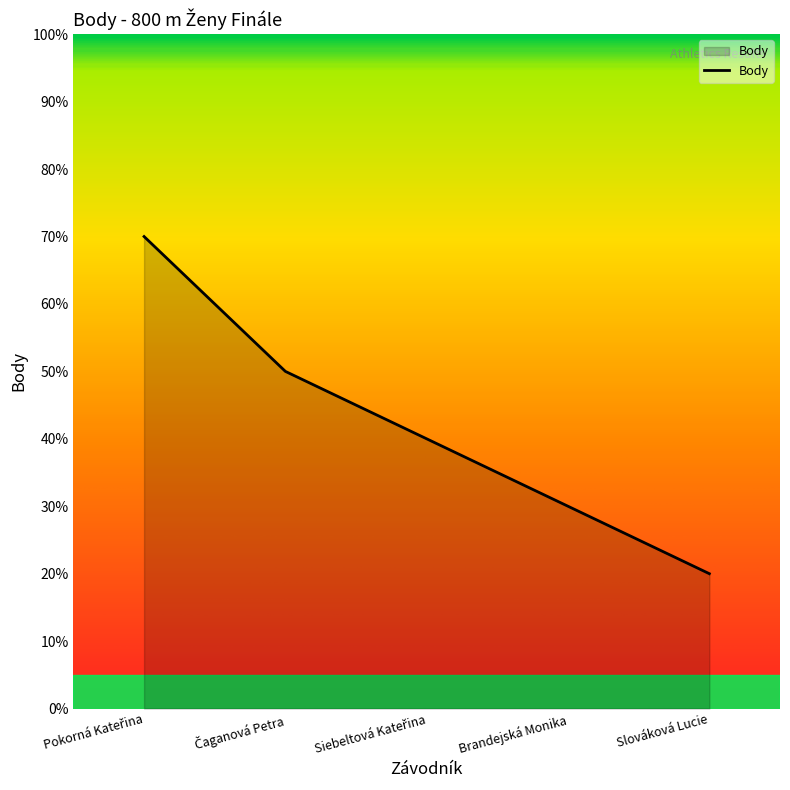

Does the chart display data point markers on the line(s)?

No